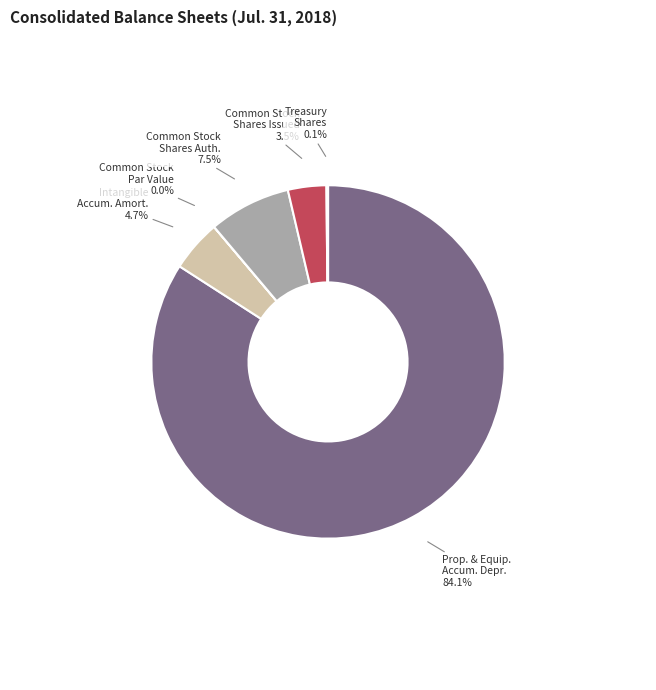

Is there a majority slice in this chart?

Yes